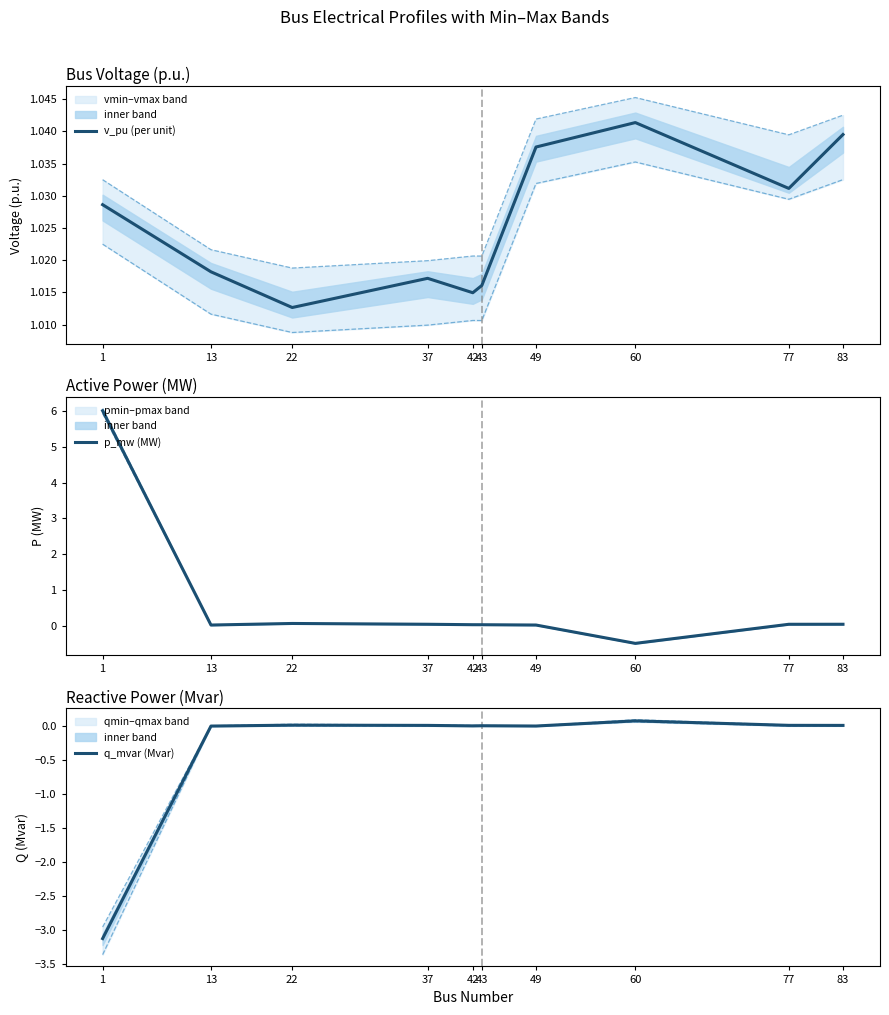

The v_pu (per unit) series shows 1.6 at 60. True or false?

False